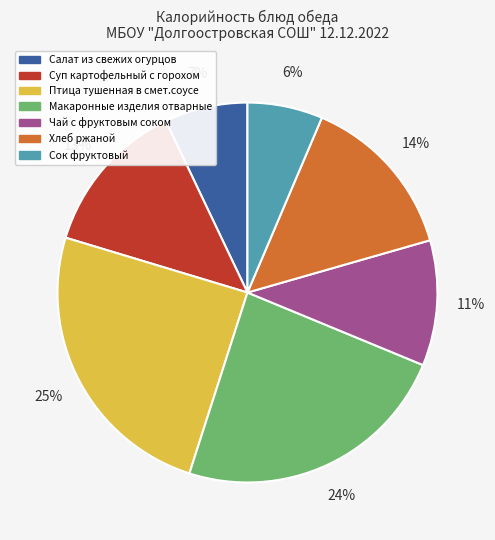

How many slices are in this pie chart?

7